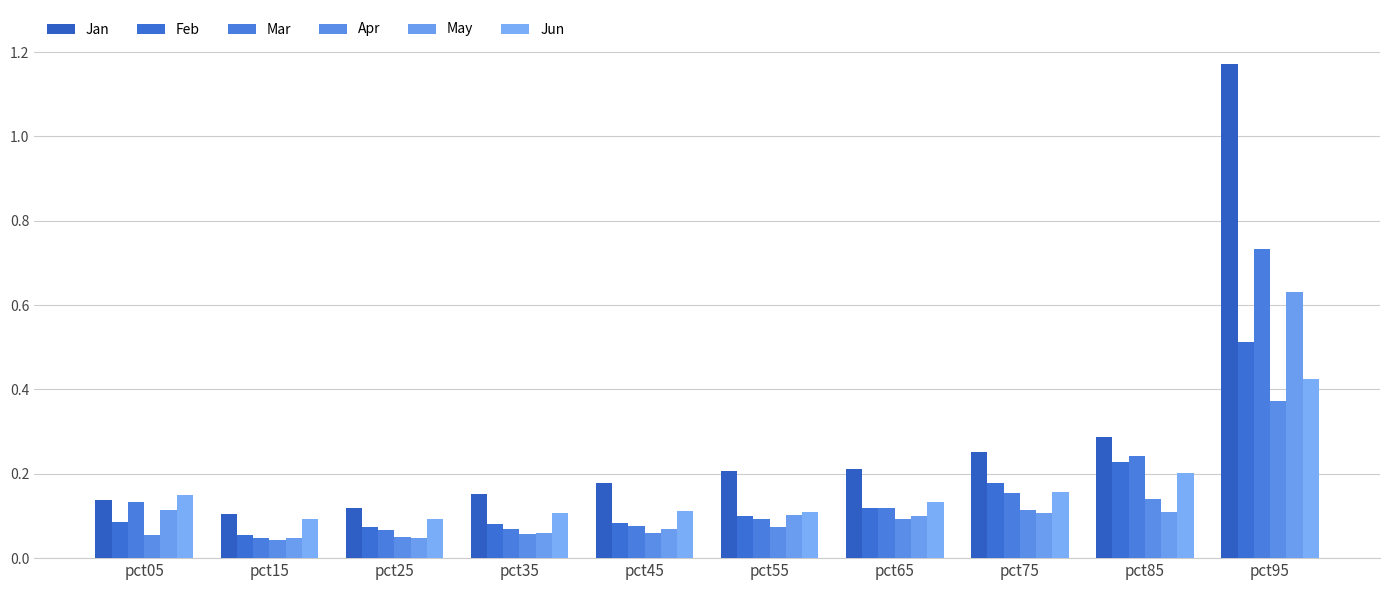

What is the average value of the Jun series?

0.2